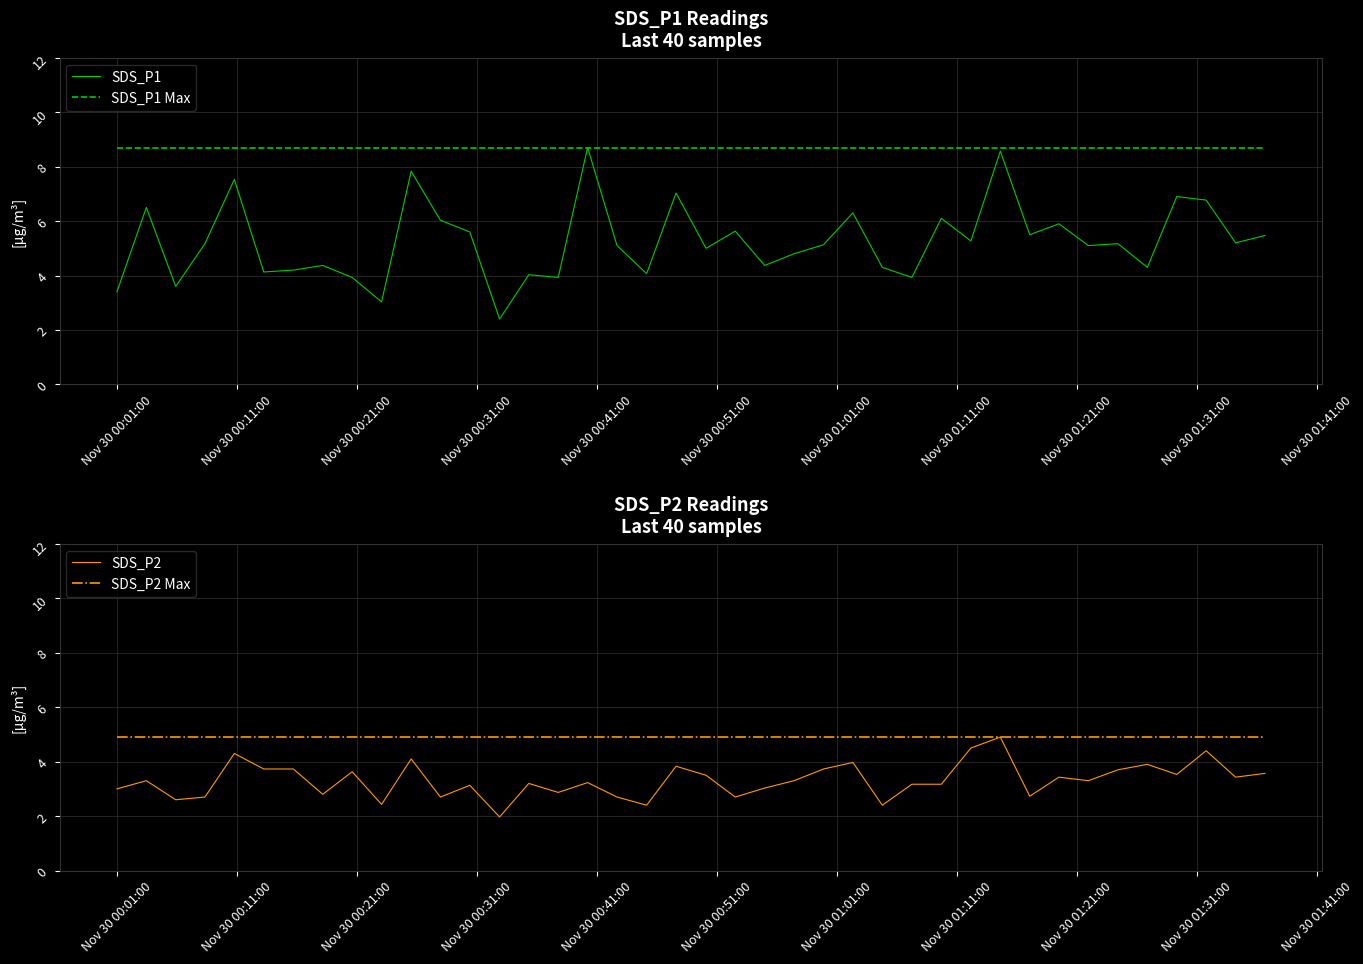

How many lines are shown in the chart?

4